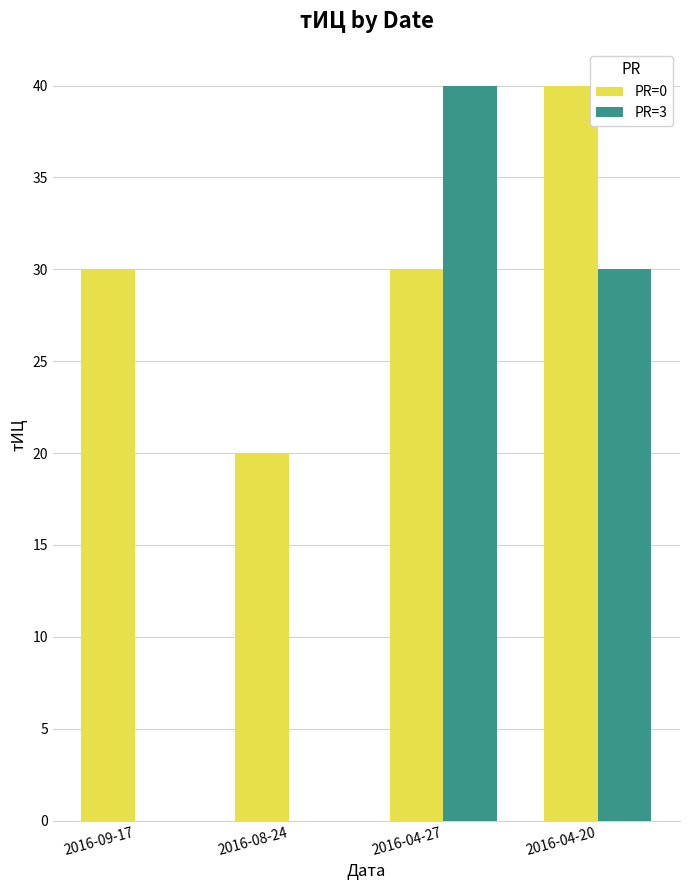

The PR=0 series shows 30 at 2016-04-27. True or false?

True